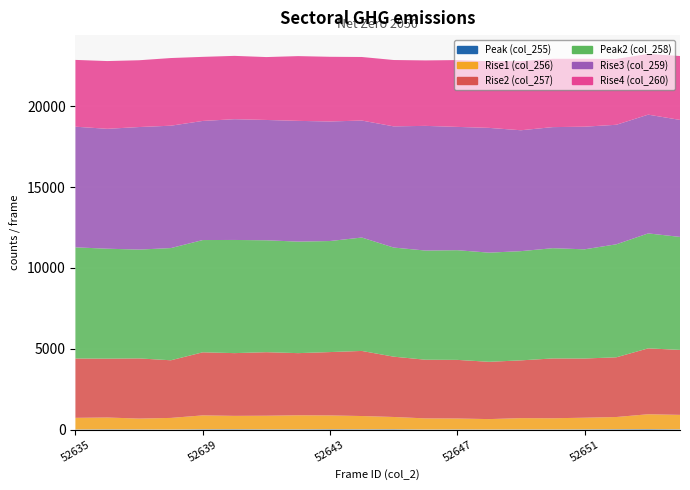

Reading right to left, what are all the values shown in this chart?

Peak (col_255): 19	31	25	18	12	13	9	14	9	25	22	26	19	19	25	23	8	13	18	12
Rise1 (col_256): 894	921	756	720	692	699	643	675	687	758	820	852	869	842	827	859	717	671	732	718
Rise2 (col_257): 4018	4075	3693	3660	3699	3572	3543	3625	3628	3730	4025	3919	3843	3929	3880	3900	3565	3721	3640	3669
Peak2 (col_258): 6988	7108	6988	6753	6818	6754	6750	6783	6751	6748	7013	6867	6897	6920	6998	6942	6938	6730	6799	6875
Rise3 (col_259): 7235	7344	7391	7584	7487	7476	7716	7625	7710	7494	7234	7393	7466	7441	7468	7366	7568	7578	7414	7460
Rise4 (col_260): 3951	3757	4070	4198	4226	4273	4122	4132	4048	4103	3931	4000	4005	3889	3916	3963	4184	4130	4190	4131